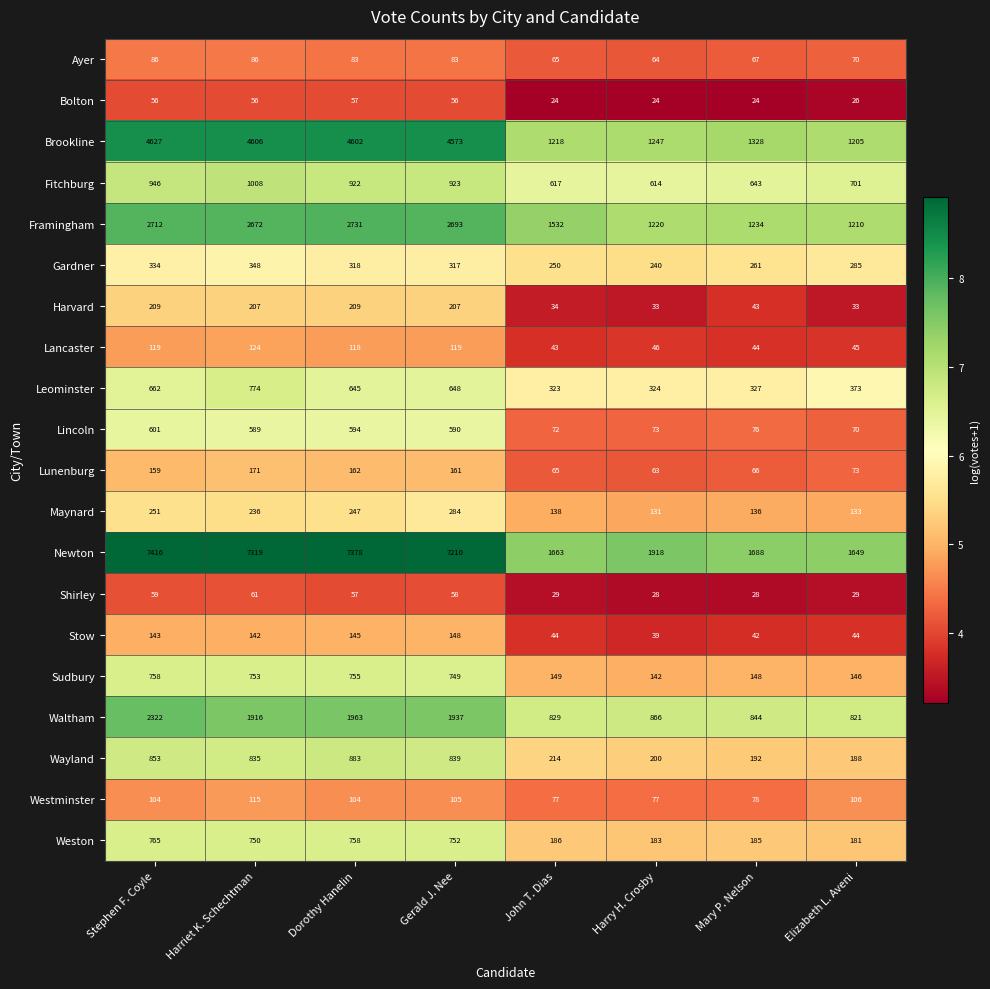

At which category does the chart reach its peak across all series?

Stephen F. Coyle